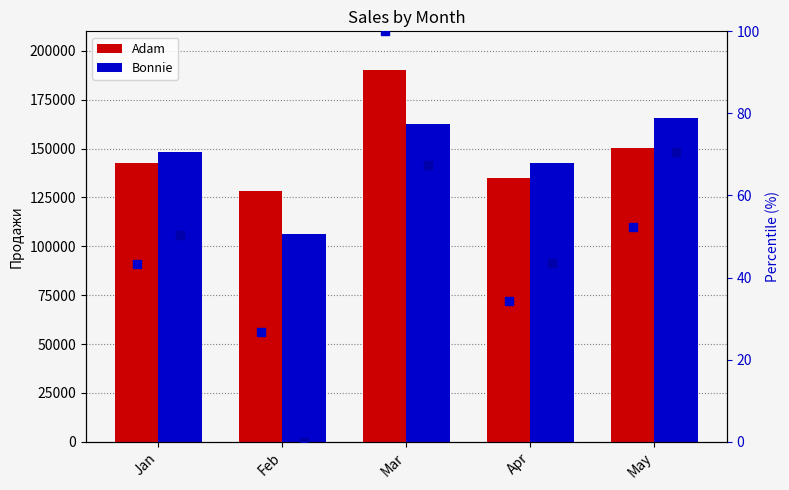

Which series has the widest spread of Y values?

Adam